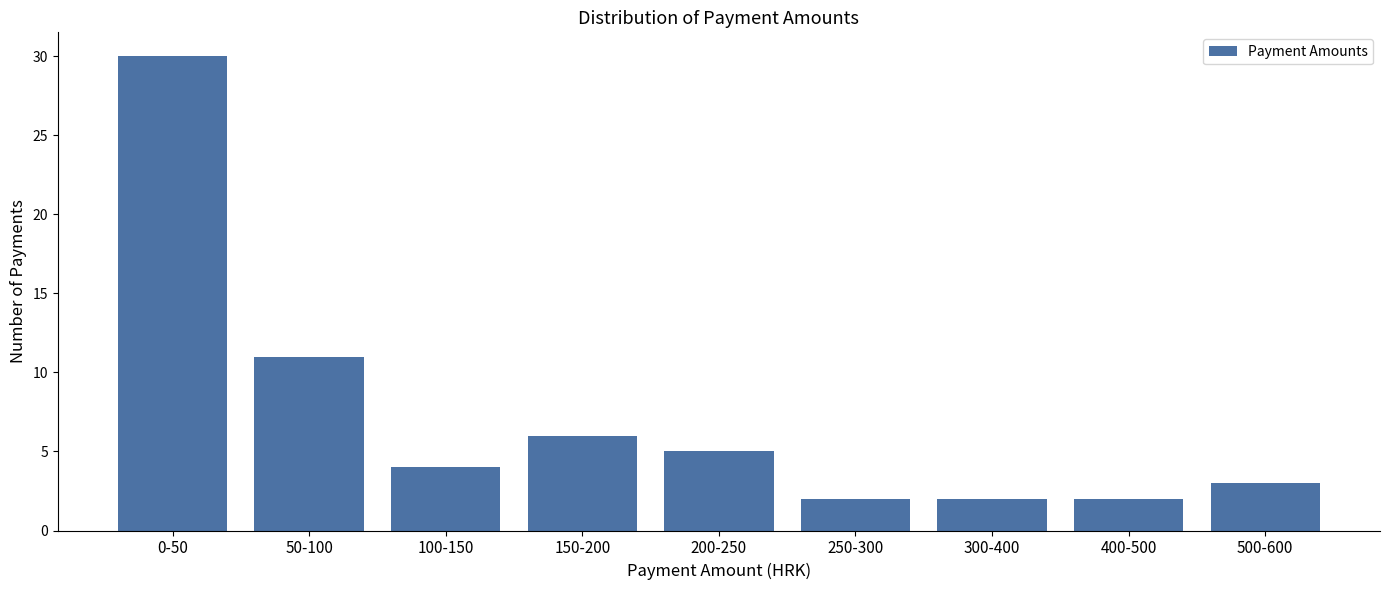

Reading left to right, what are all the values shown in this chart?

0-50=30	50-100=11	100-150=4	150-200=6	200-250=5	250-300=2	300-400=2	400-500=2	500-600=3